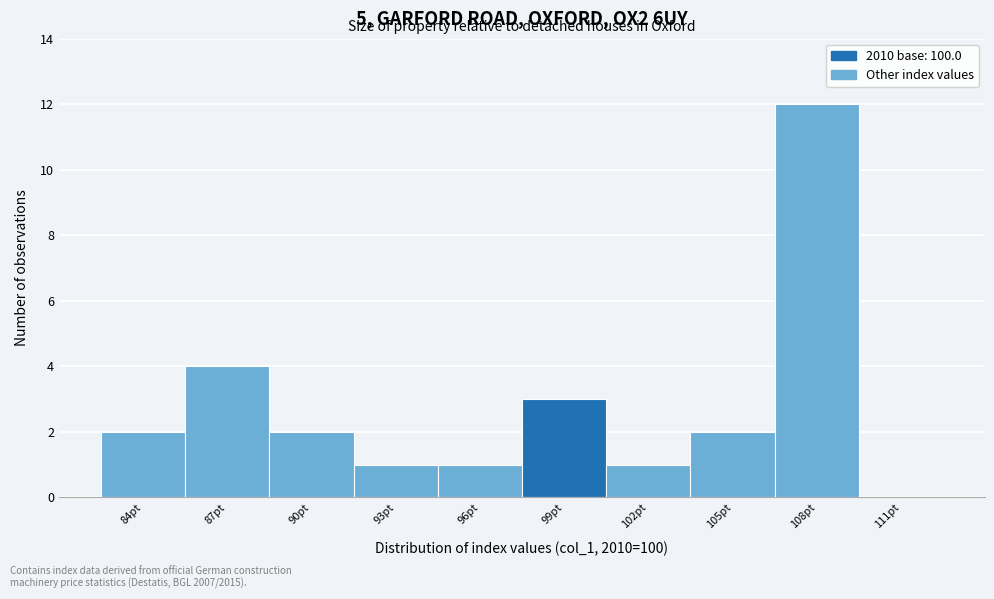

Reading left to right, what are all the values shown in this chart?

84pt=2	87pt=4	90pt=2	93pt=1	96pt=1	99pt=3	102pt=1	105pt=2	108pt=12	111pt=0